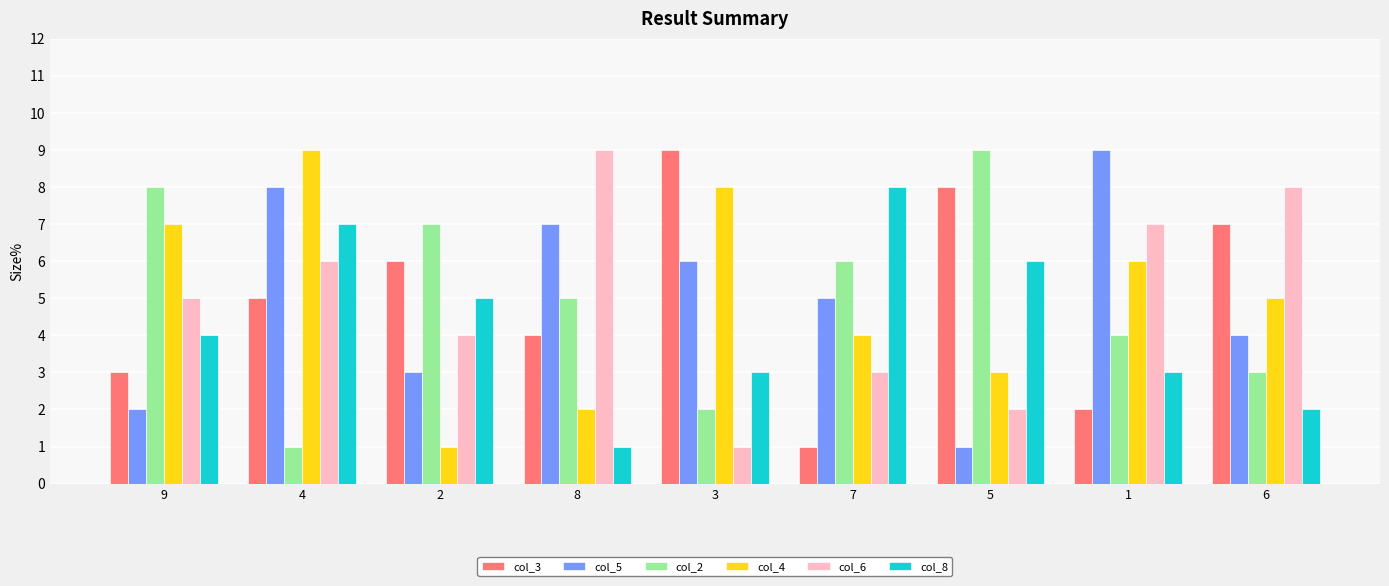

What position from the left is 8?

4